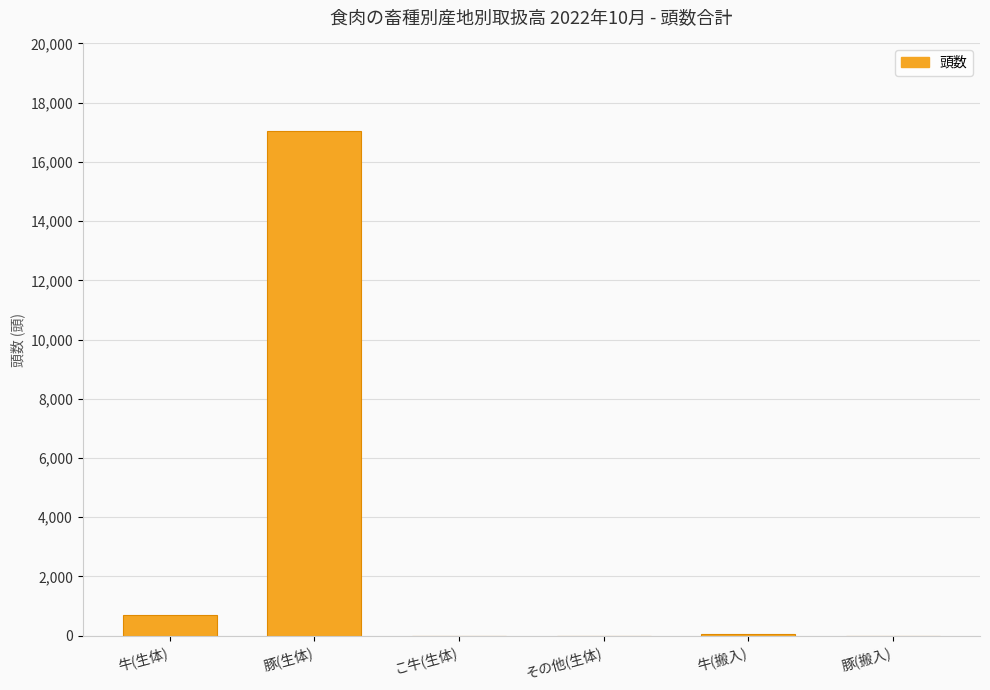

Which has a higher value, 豚(生体) or 牛(生体)?

豚(生体)